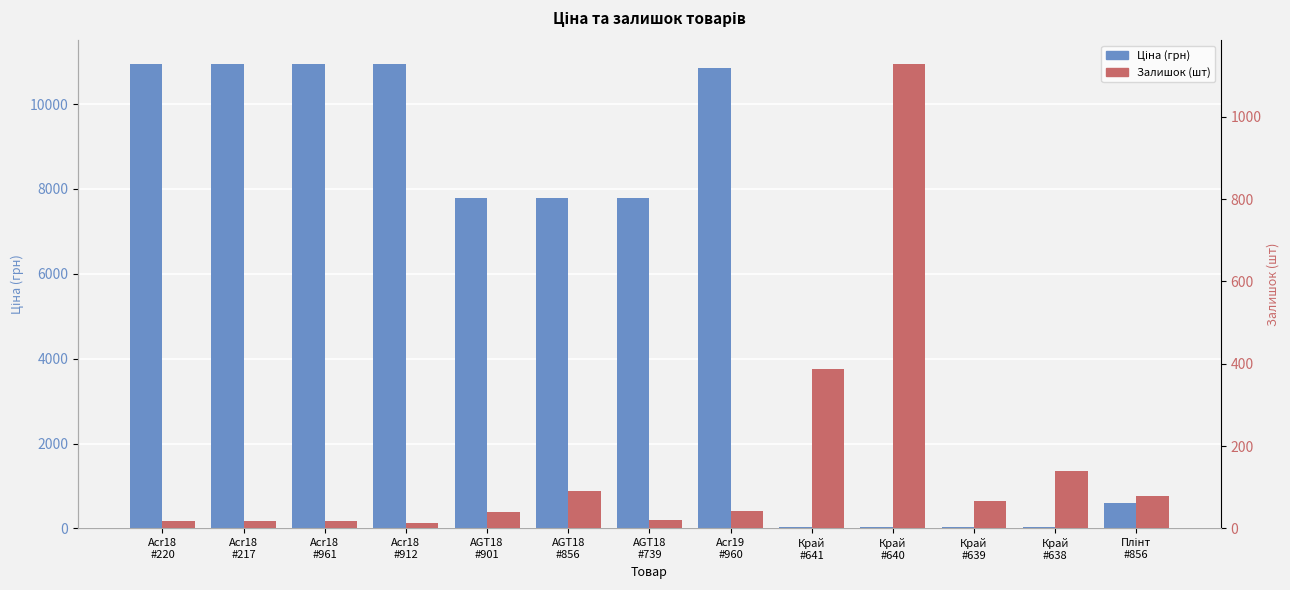

Reading left to right, extract all data points from this chart.

Ціна (грн): Acr18
#220=10952.0	Acr18
#217=10952.0	Acr18
#961=10952.0	Acr18
#912=10952.0	AGT18
#901=7792.9	AGT18
#856=7792.9	AGT18
#739=7792.9	Acr19
#960=10840.1	Край
#641=41.1	Край
#640=41.1	Край
#639=41.1	Край
#638=41.1	Плінт
#856=605.3
Залишок (шт): Acr18
#220=18.0	Acr18
#217=18.0	Acr18
#961=17.0	Acr18
#912=14.0	AGT18
#901=39.0	AGT18
#856=91.0	AGT18
#739=21.0	Acr19
#960=42.0	Край
#641=387.0	Край
#640=1129.0	Край
#639=68.0	Край
#638=140.0	Плінт
#856=78.0